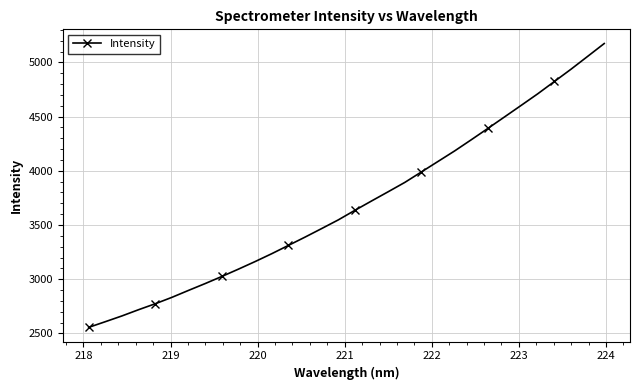

What is the value of the 29th point from the left?

4823.7